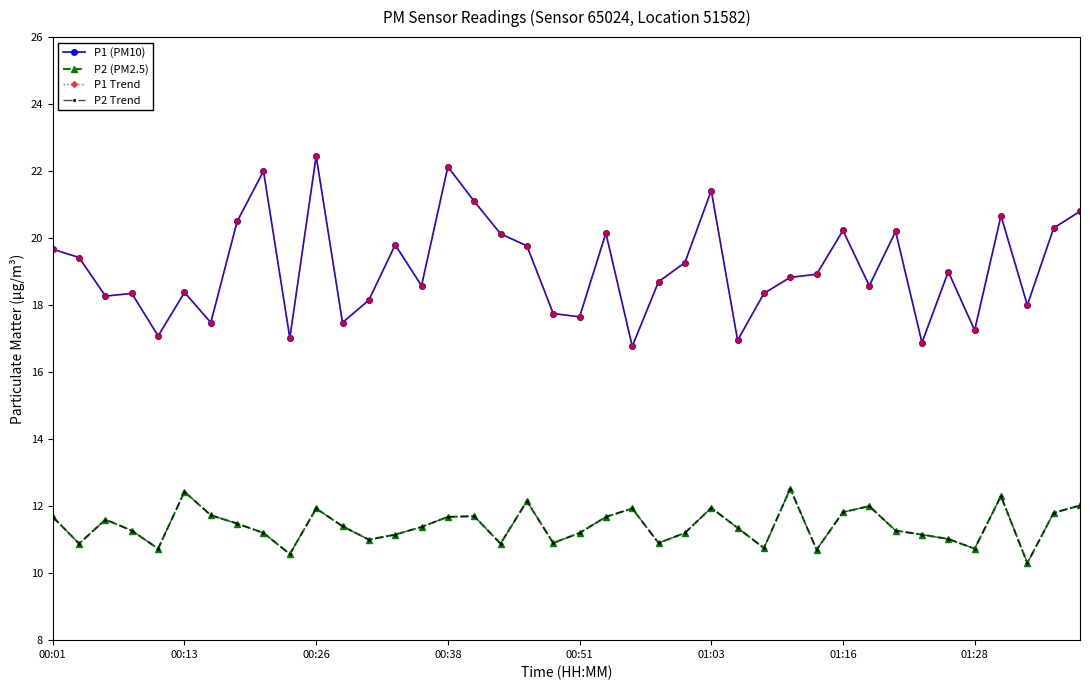

Is this an area chart (filled region under the line)?

No